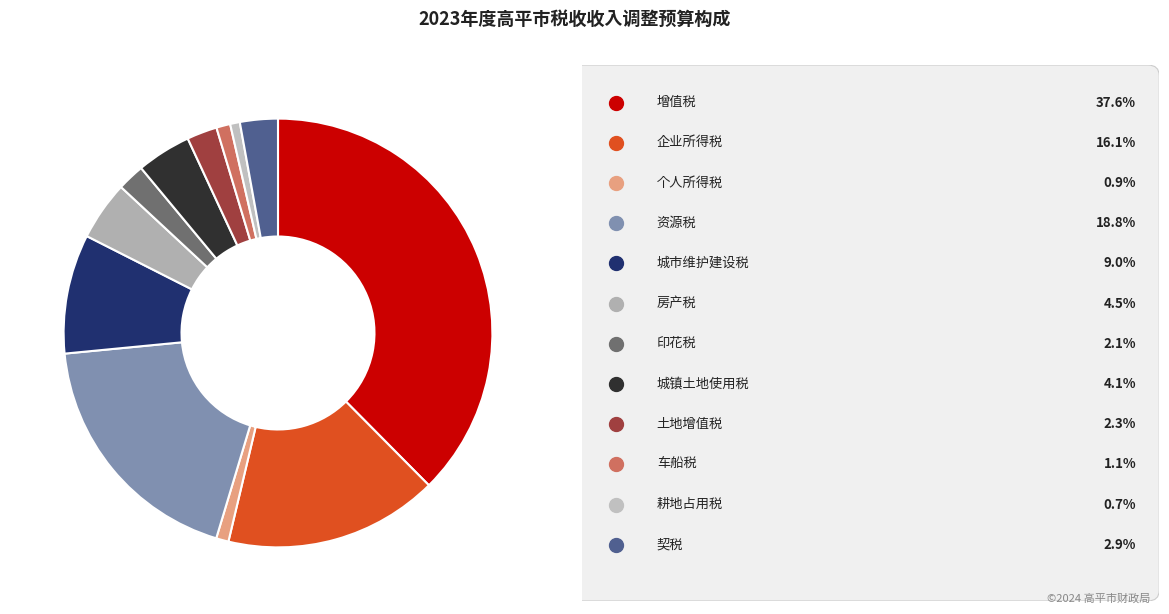

To the nearest percent, what is the average slice percentage?

8%